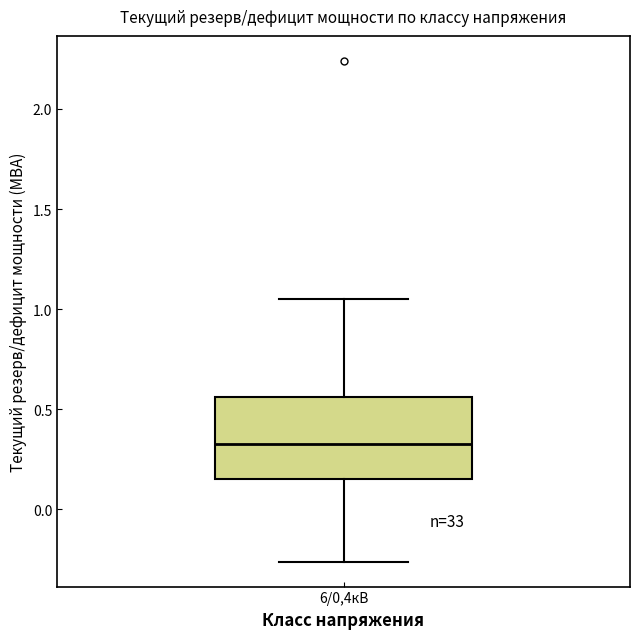

Read this box plot against the y-axis: the position of the median line, the range covered by the box, and the ends of both whiskers. The values are not printed on the chart, so give them approximately, as read against the axis.

median 0.35, box 0.15 to 0.55, whiskers -0.25 to 1.05